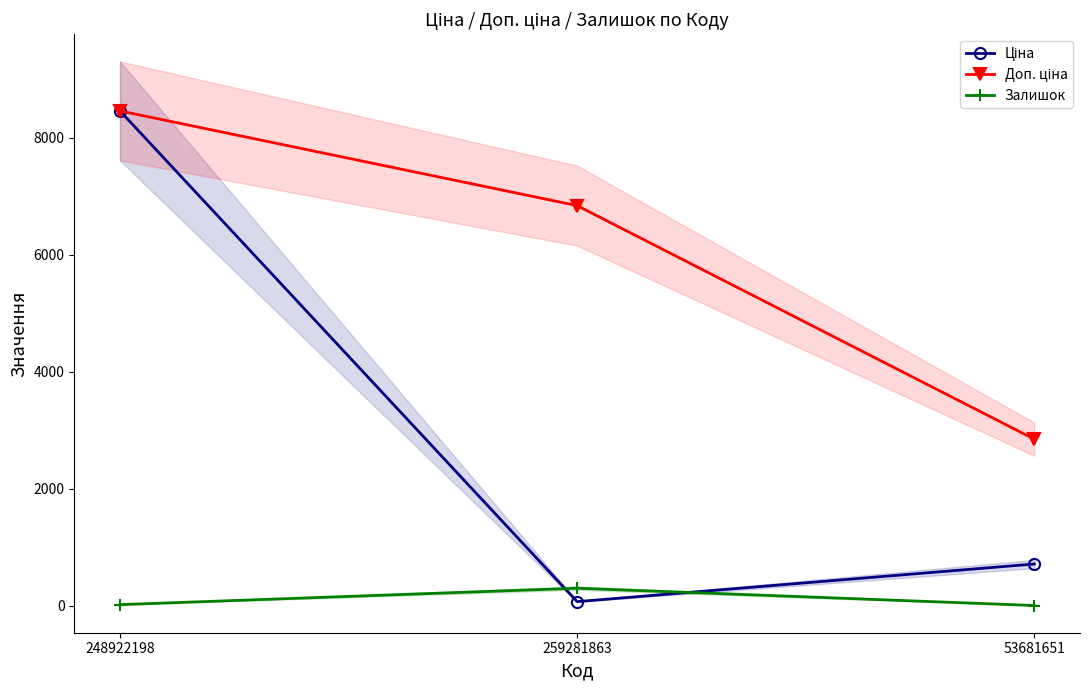

How many data points in Залишок are less than 17?

1